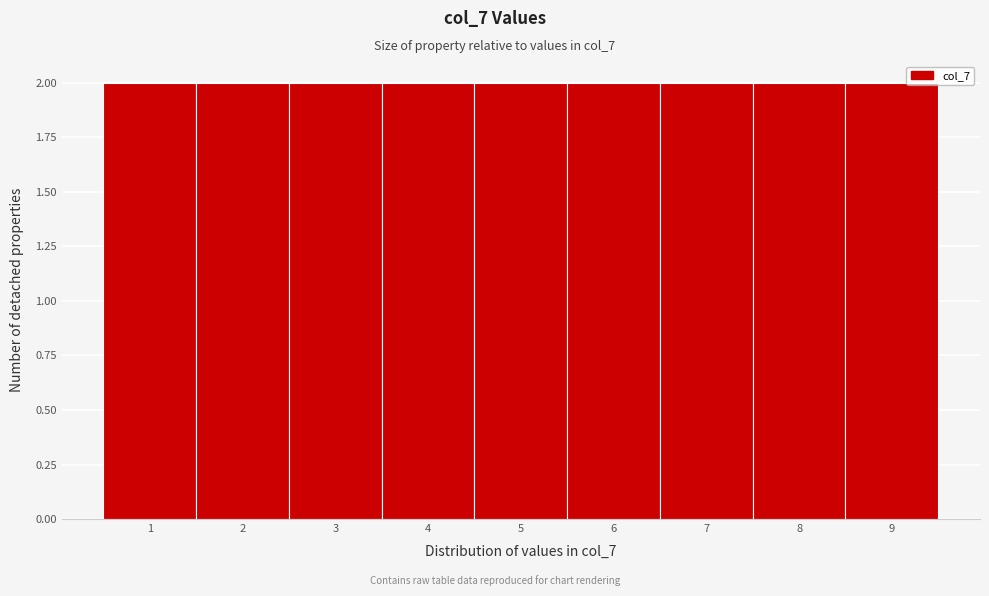

Reading left to right, list every bar in this chart as the range it spans on the x-axis followed by its height. The values are not printed on the chart, so give them approximately, as read against the axis.

0.5 to 1.5: 2
1.5 to 2.5: 2
2.5 to 3.5: 2
3.5 to 4.5: 2
4.5 to 5.5: 2
5.5 to 6.5: 2
6.5 to 7.5: 2
7.5 to 8.5: 2
8.5 to 9.5: 2